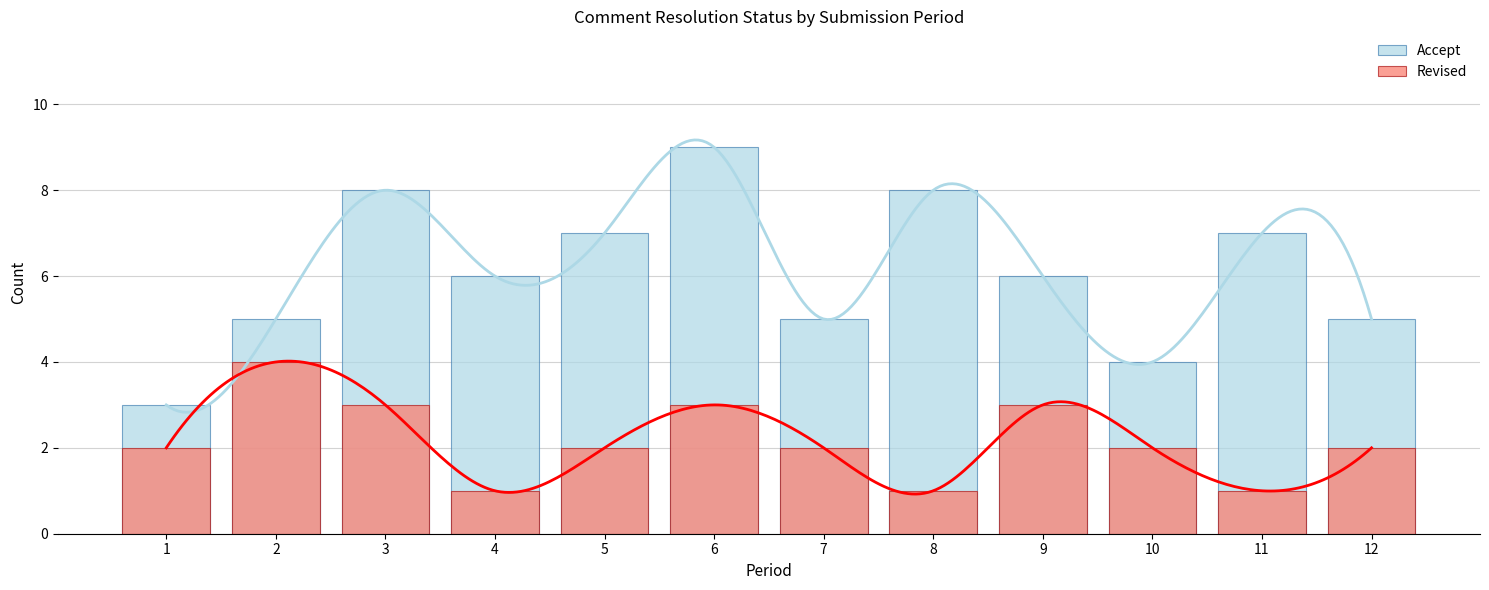

The value of Accept at 8 is 2. True or false?

False